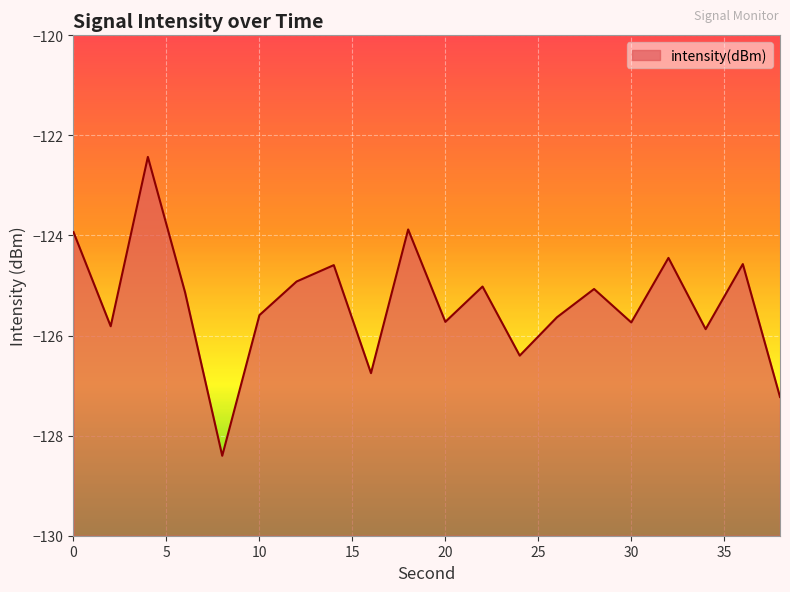

The value at 24 is -126.4. True or false?

True